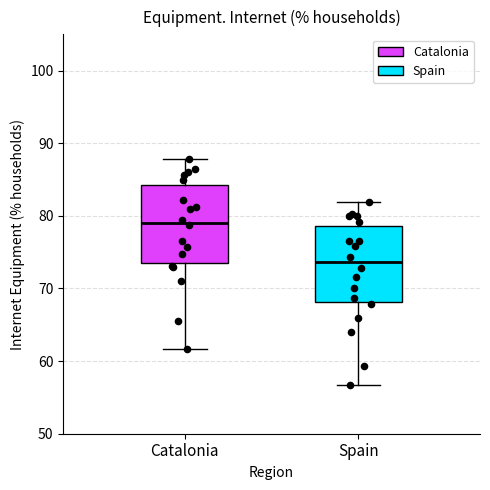

Reading left to right, read every box against the y-axis: the position of its median line, the range the box covers, and the ends of its whiskers. The values are not printed on the chart, so give them approximately, as read against the axis.

Catalonia: median 79, box 74 to 84, whiskers 62 to 88
Spain: median 74, box 68 to 79, whiskers 57 to 82